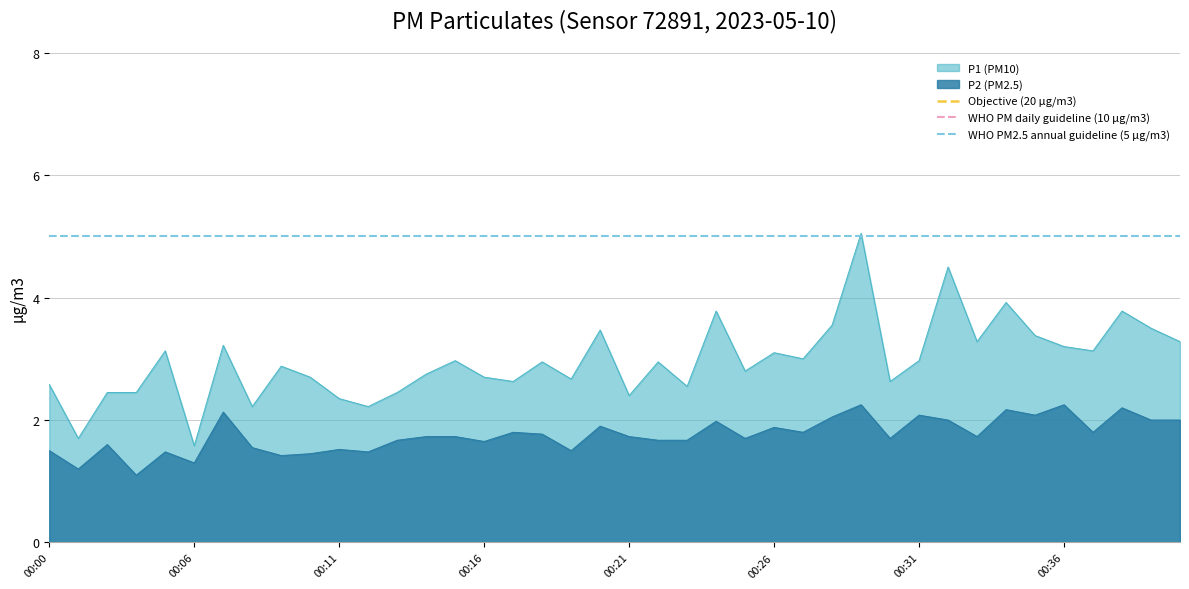

True or false: P2 (PM2.5) and P1 (PM10) intersect in this chart.

False